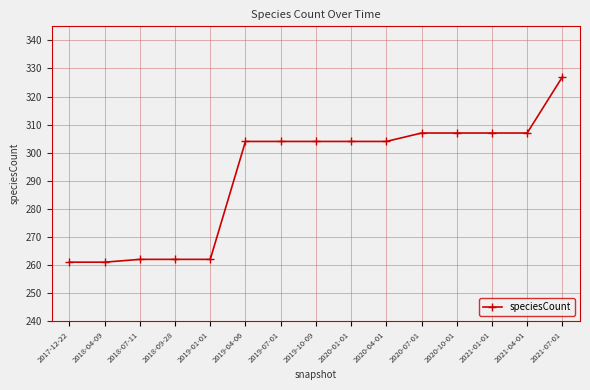

What position from the right is 2020-01-01?

7